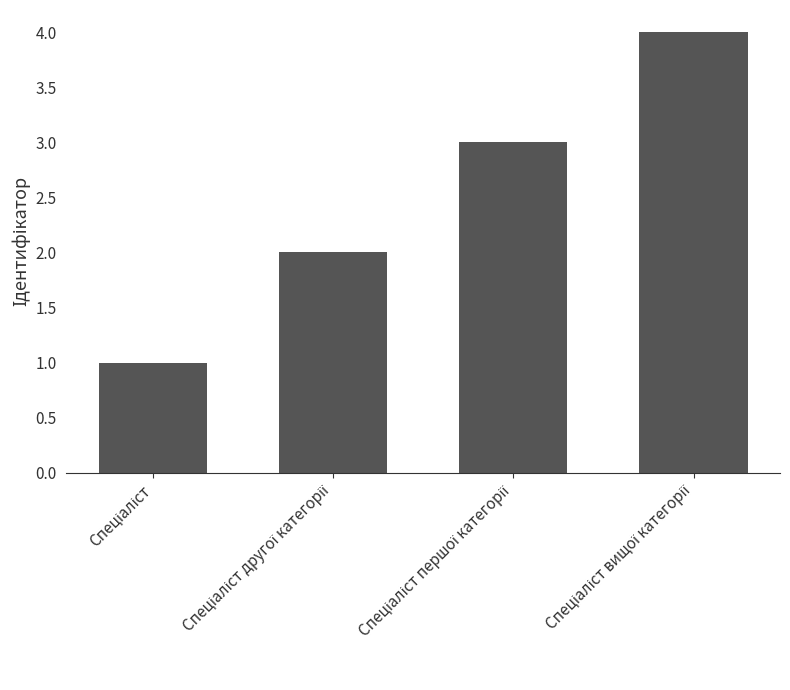

What is the maximum value shown in the chart?

4